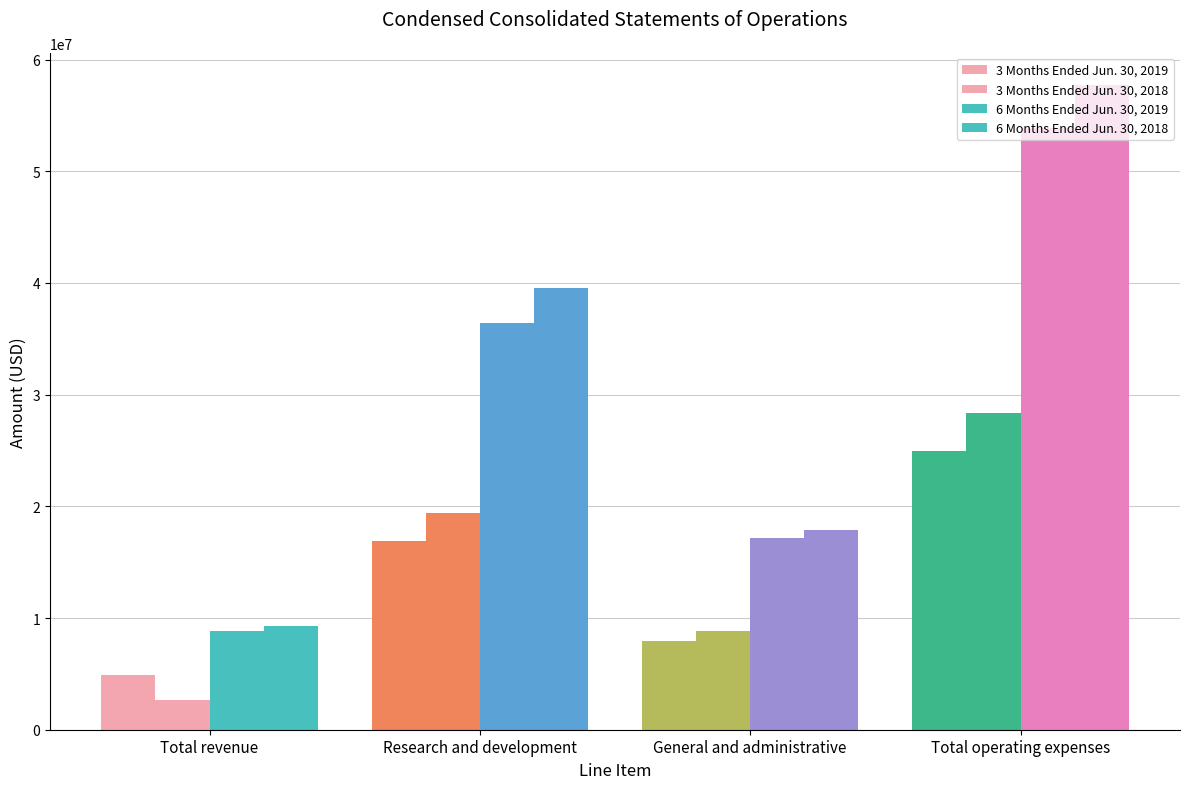

What is the difference between the second highest and minimum values in the 3 Months Ended Jun. 30, 2019 series?

11988000